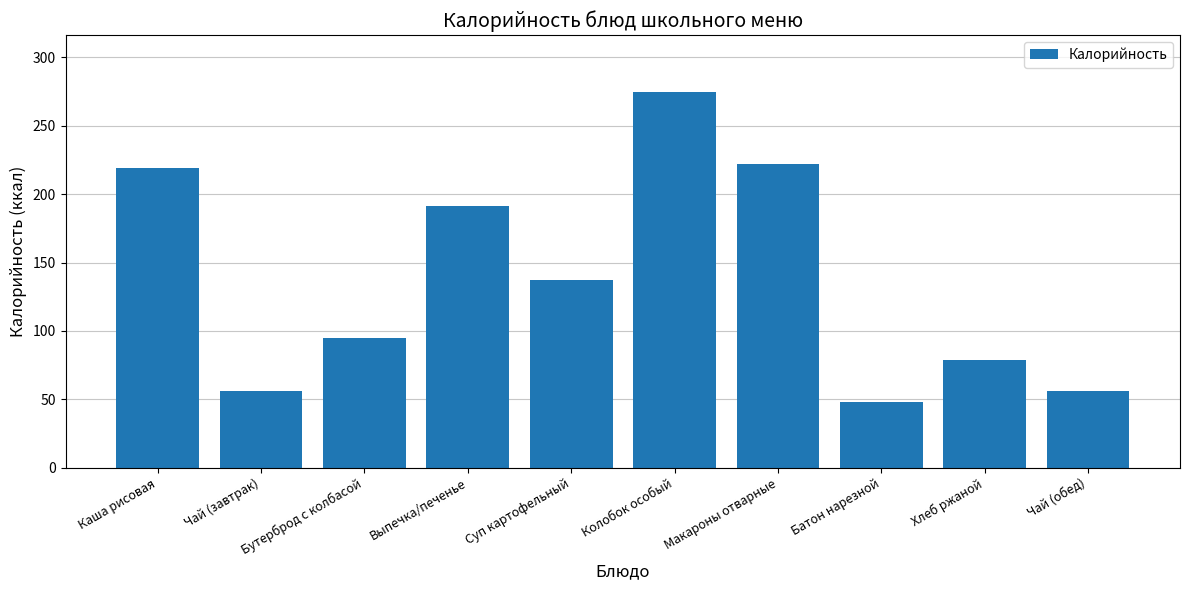

Is it true that the value at Выпечка/печенье is 191.0?

True